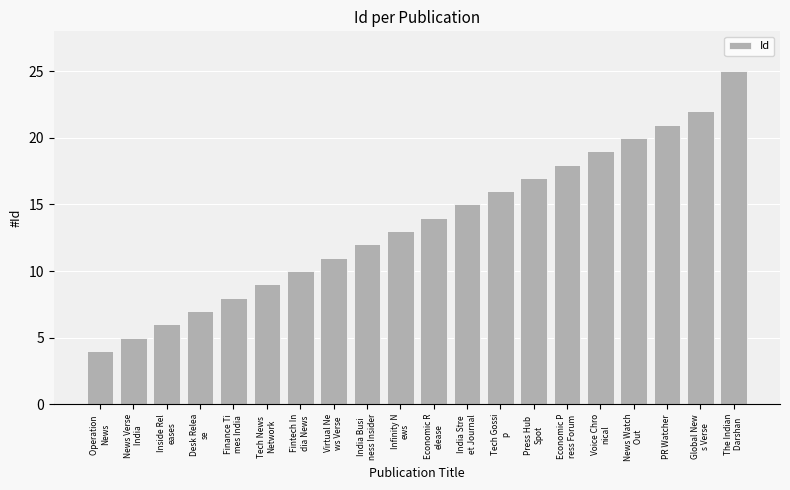

Reading left to right, extract all data points from this chart.

Operation 
News=4	News Verse
 India=5	Inside Rel
eases=6	Desk Relea
se=7	Finance Ti
mes India=8	Tech News 
Network=9	Fintech In
dia News=10	Virtual Ne
ws Verse=11	India Busi
ness Insider=12	Infinity N
ews=13	Economic R
elease=14	India Stre
et Journal=15	Tech Gossi
p=16	Press Hub 
Spot=17	Economic P
ress Forum=18	Voice Chro
nical=19	News Watch
 Out=20	PR Watcher=21	Global New
s Verse=22	The Indian
 Darshan=25